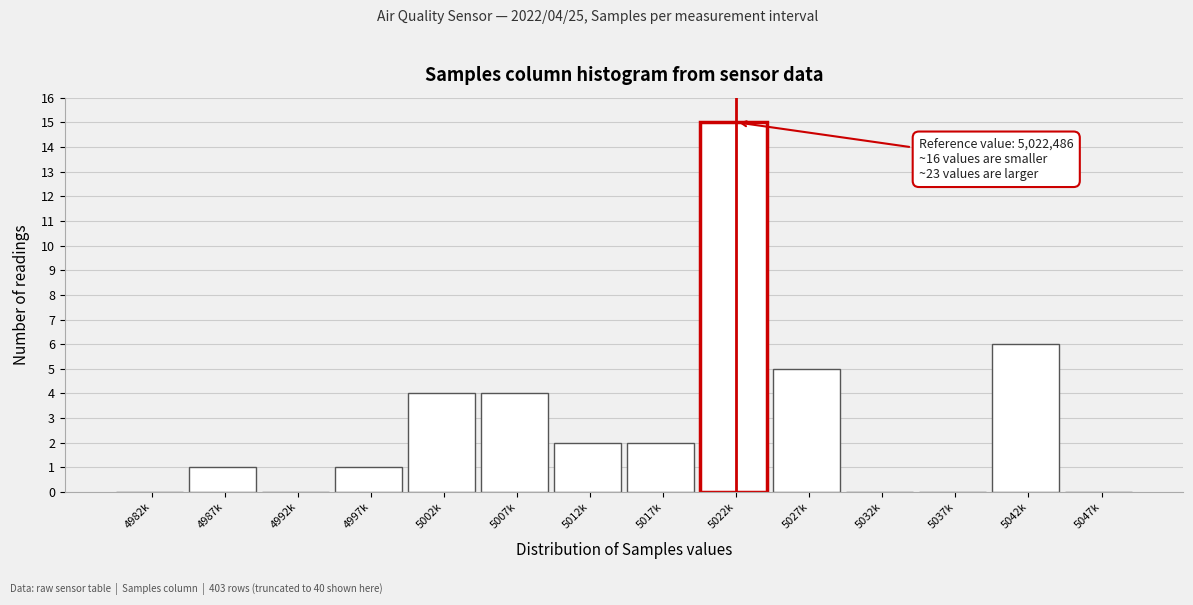

Reading left to right, transcribe all the data shown in this chart.

4982k=0	4987k=1	4992k=0	4997k=1	5002k=4	5007k=4	5012k=2	5017k=2	5022k=15	5027k=5	5032k=0	5037k=0	5042k=6	5047k=0